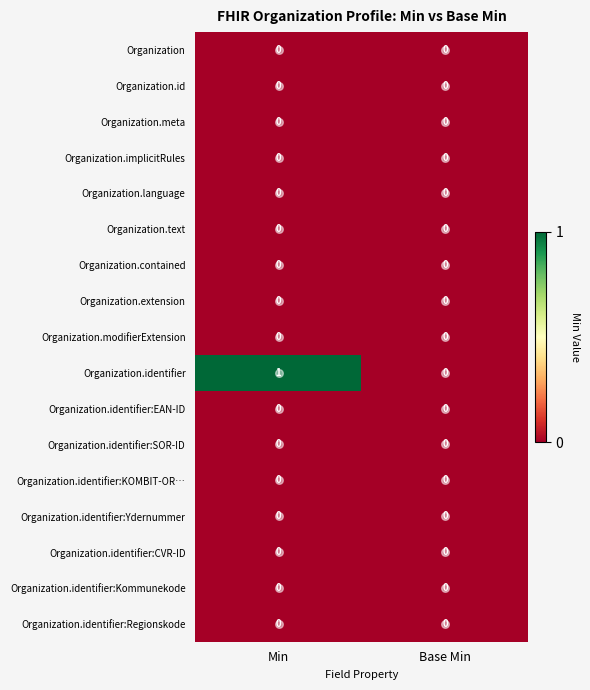

Which series has the largest range (max minus min)?

Organization.identifier